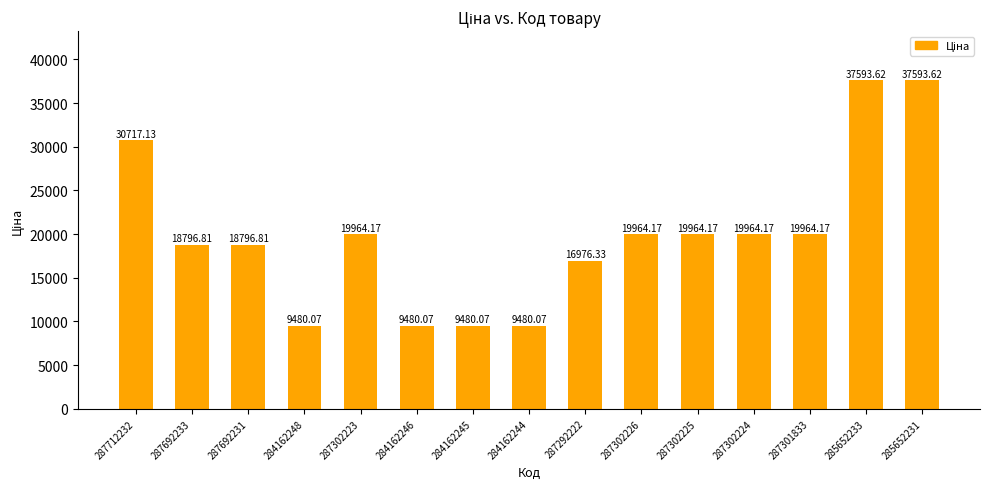

How many bars are there in total?

15